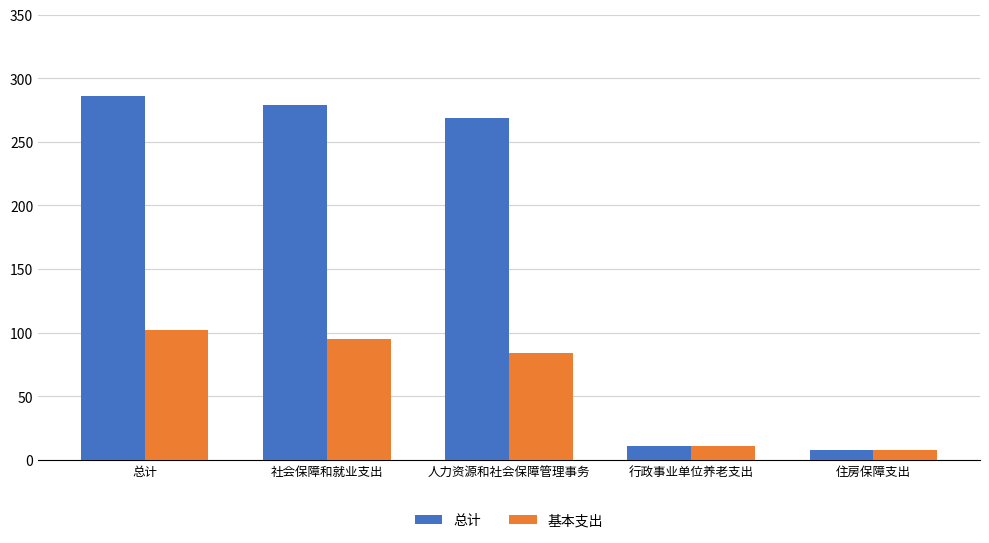

What is the sum of the 基本支出 values at 住房保障支出 and 总计?

110.0